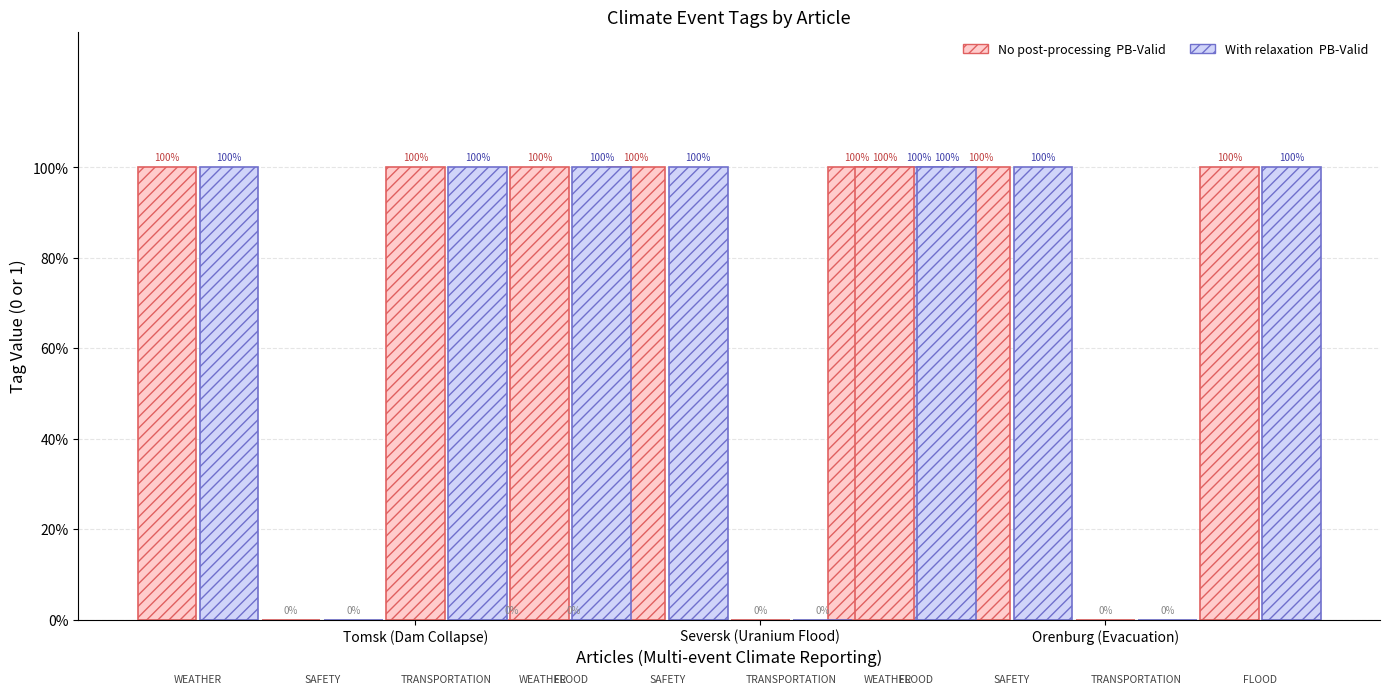

Between Tomsk (Dam Collapse) and Orenburg (Evacuation), which is larger?

Tomsk (Dam Collapse)